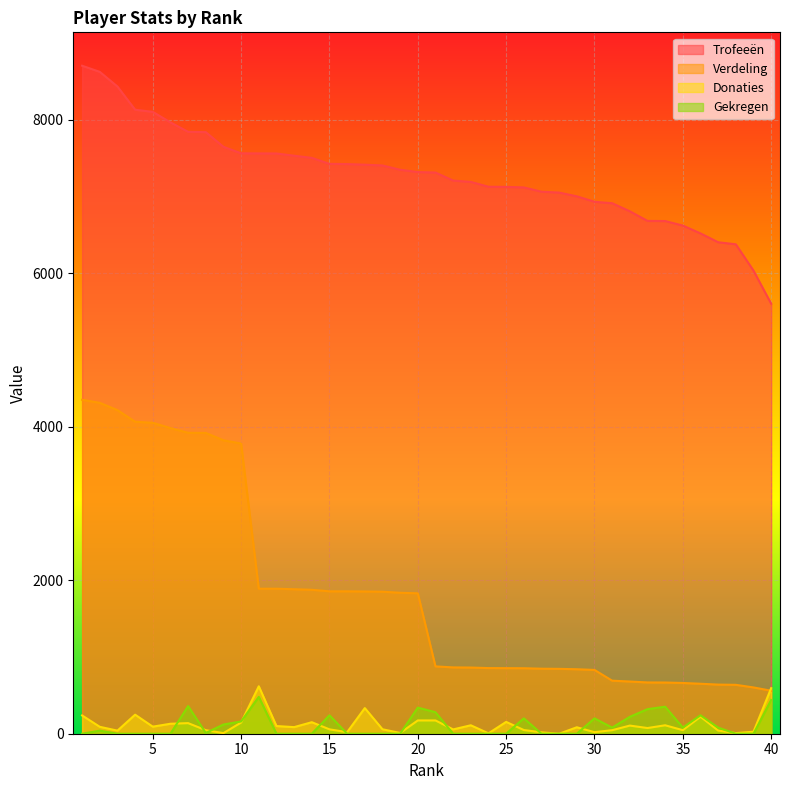

True or false: Gekregen has more than 2 points higher than both neighbors.

True